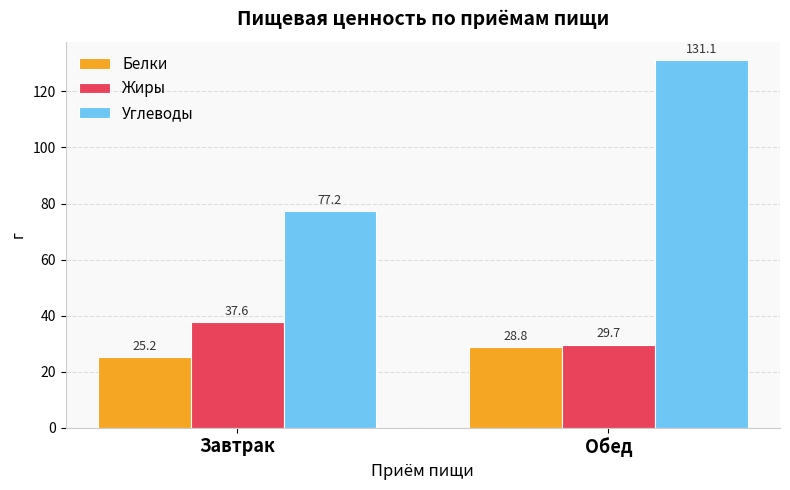

What is the value of the Жиры bar at the 2nd from the left?

29.7